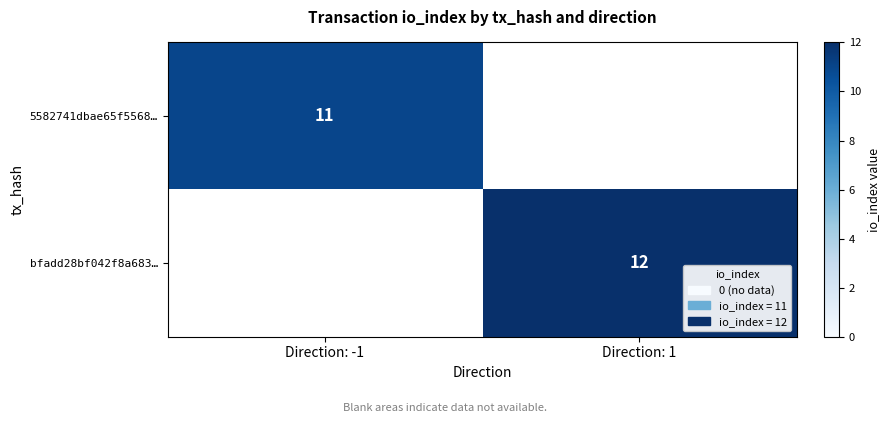

The value of bfadd28bf042f8a683… at Direction: 1 is 12. True or false?

True